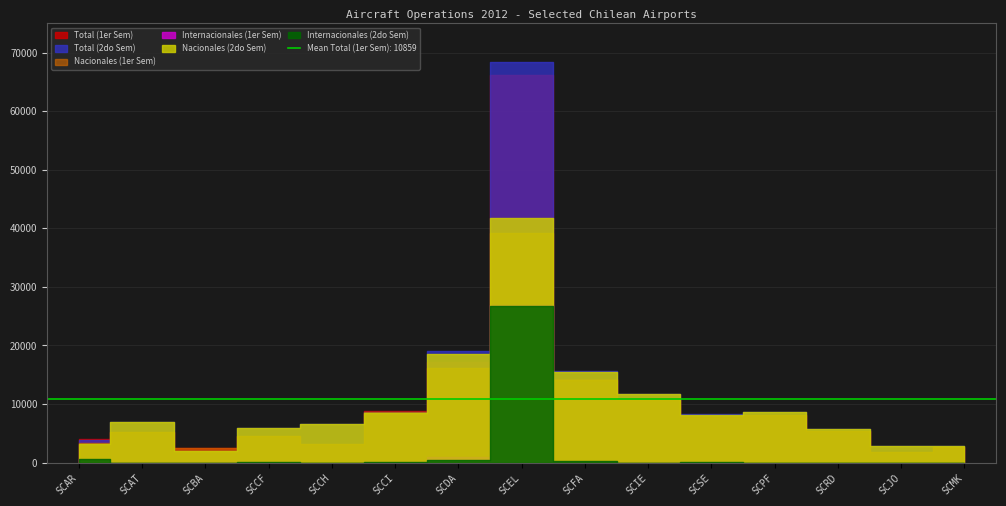

What is the label of the 11th point from the right?

SCCH